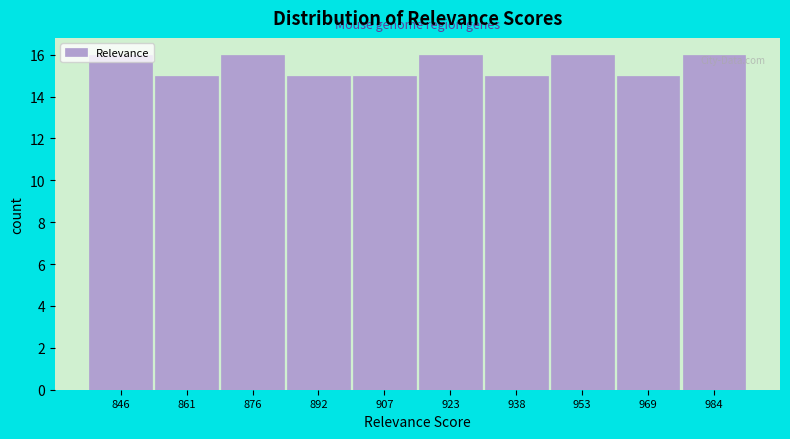

What is the value of the 2nd bar from the left?

15